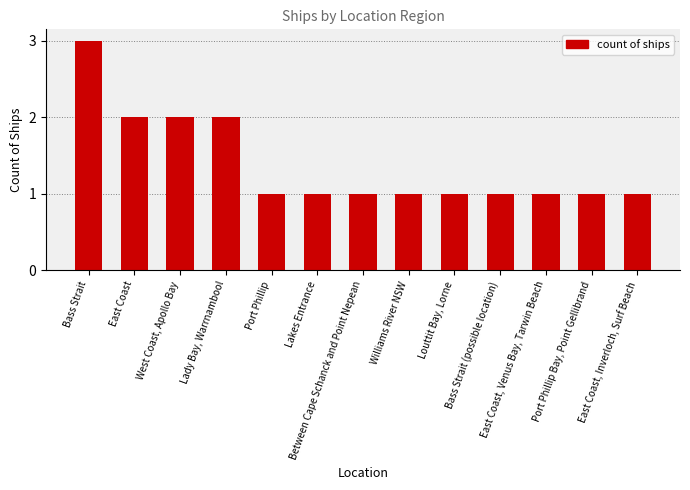

The value at East Coast, Inverloch, Surf Beach is 2. True or false?

False